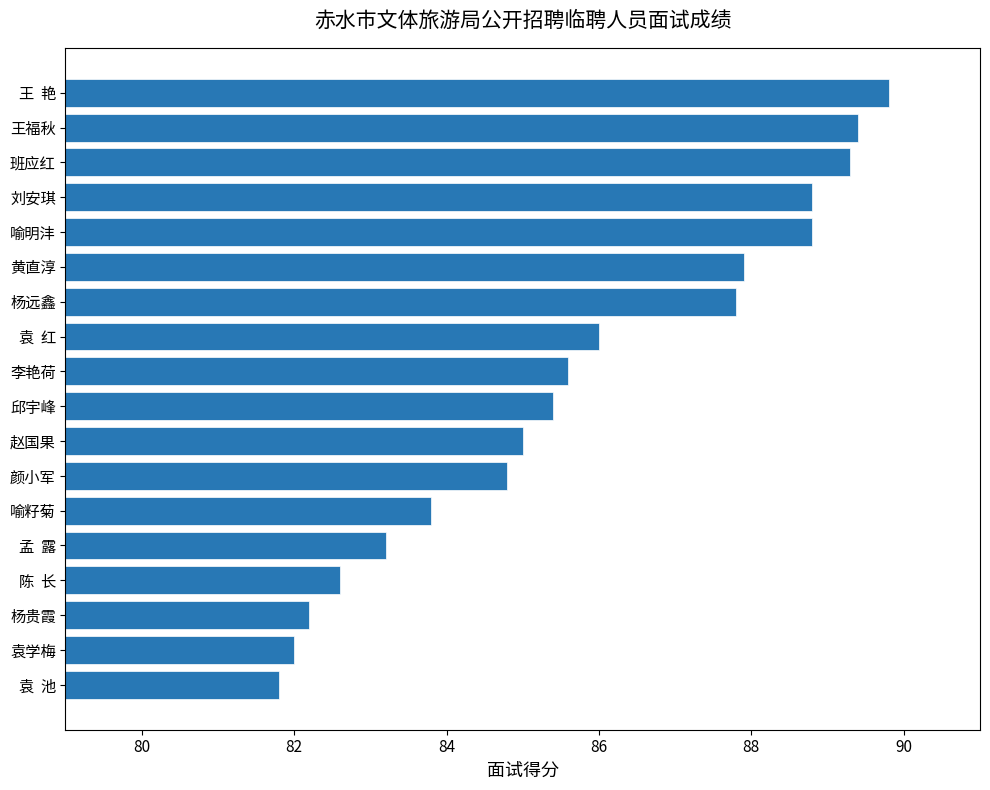

Reading bottom to top, what are all the values shown in this chart?

81.8	82.0	82.2	82.6	83.2	83.8	84.8	85.0	85.4	85.6	86.0	87.8	87.9	88.8	88.8	89.3	89.4	89.8